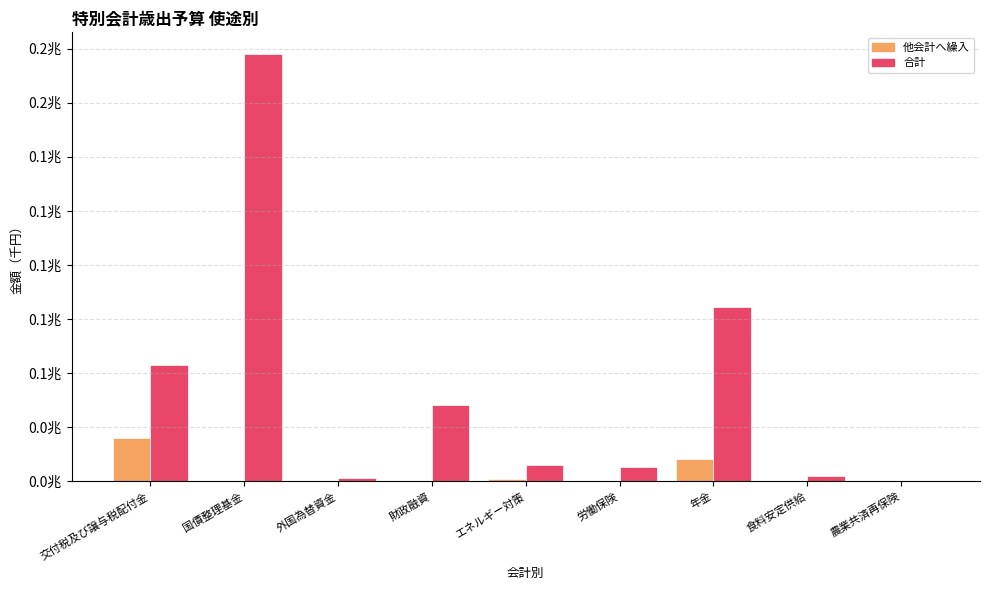

Which series has the widest spread of values?

合計